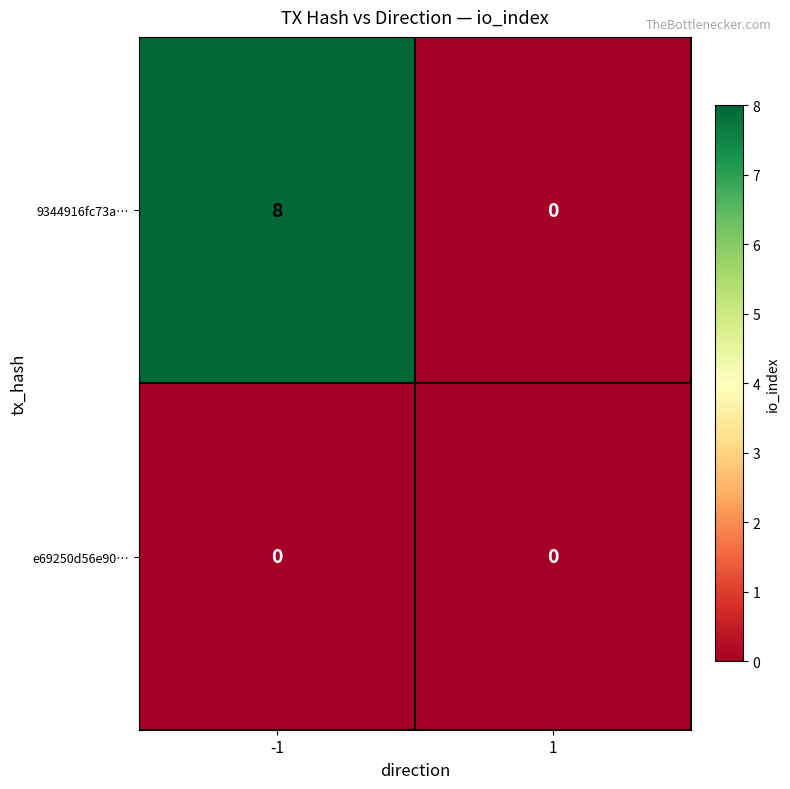

Reading right to left, transcribe all the data shown in this chart.

9344916fc73a…: 0	8
e69250d56e90…: 0	0